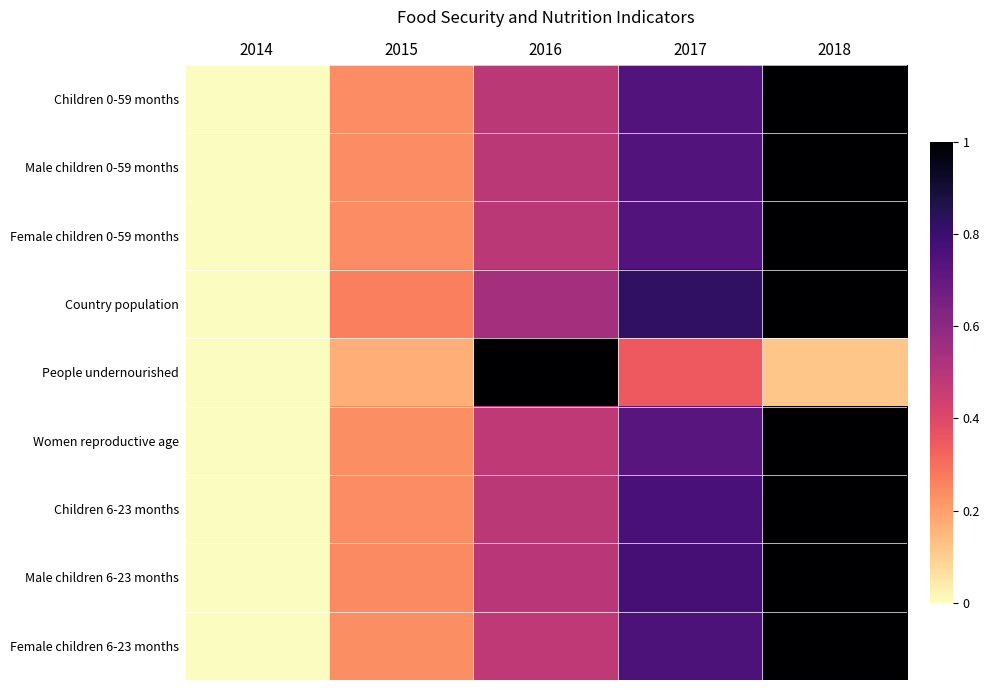

At how many categories does at least one series exceed 0?

4